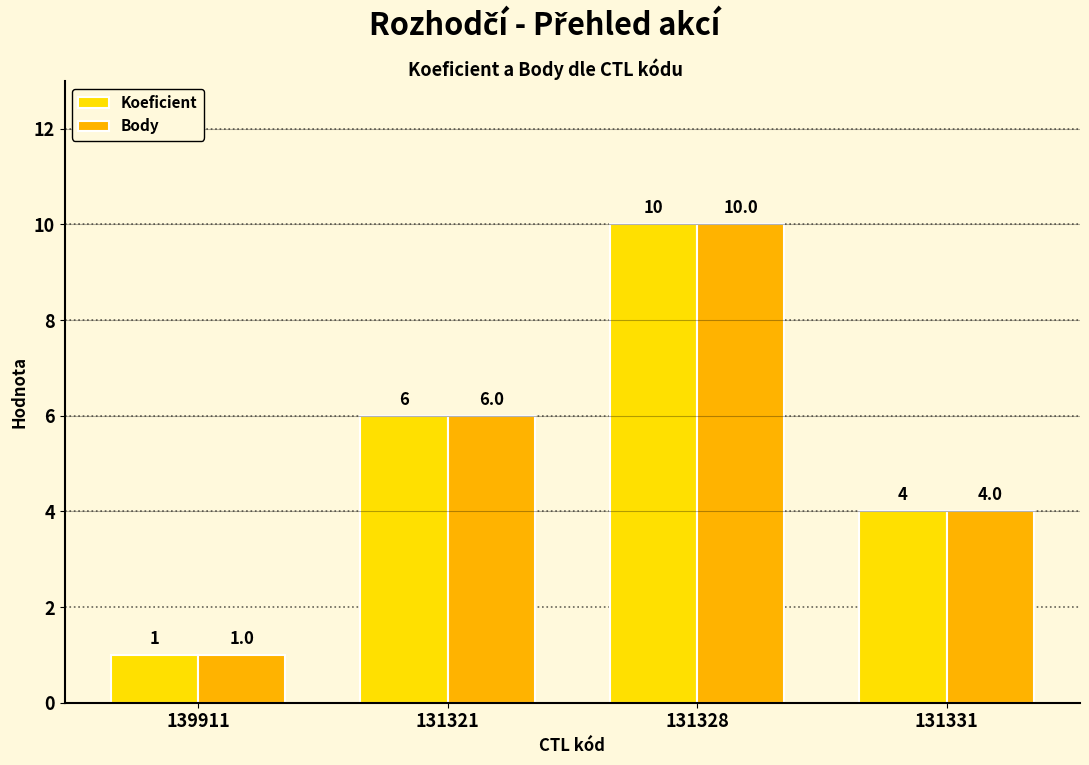

Is it true that Body equals 10 at 131328?

True